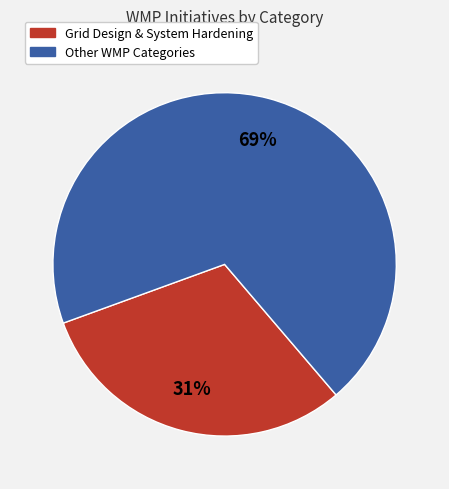

Is there a majority slice in this chart?

Yes